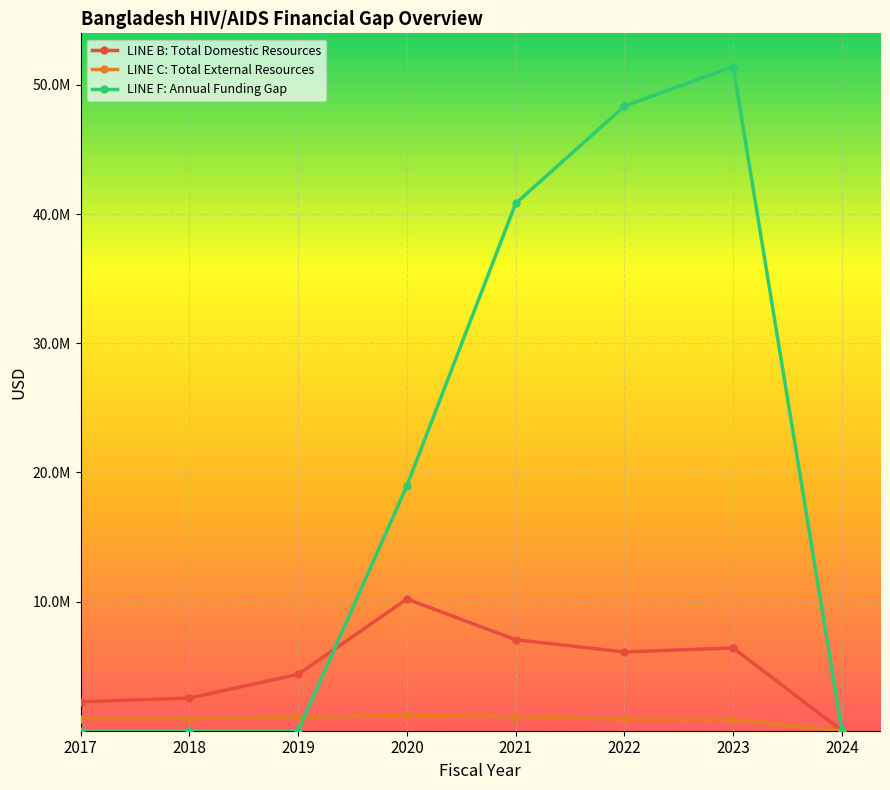

What is the difference between the maximum and minimum values in the LINE F: Annual Funding Gap series?

51418034.1